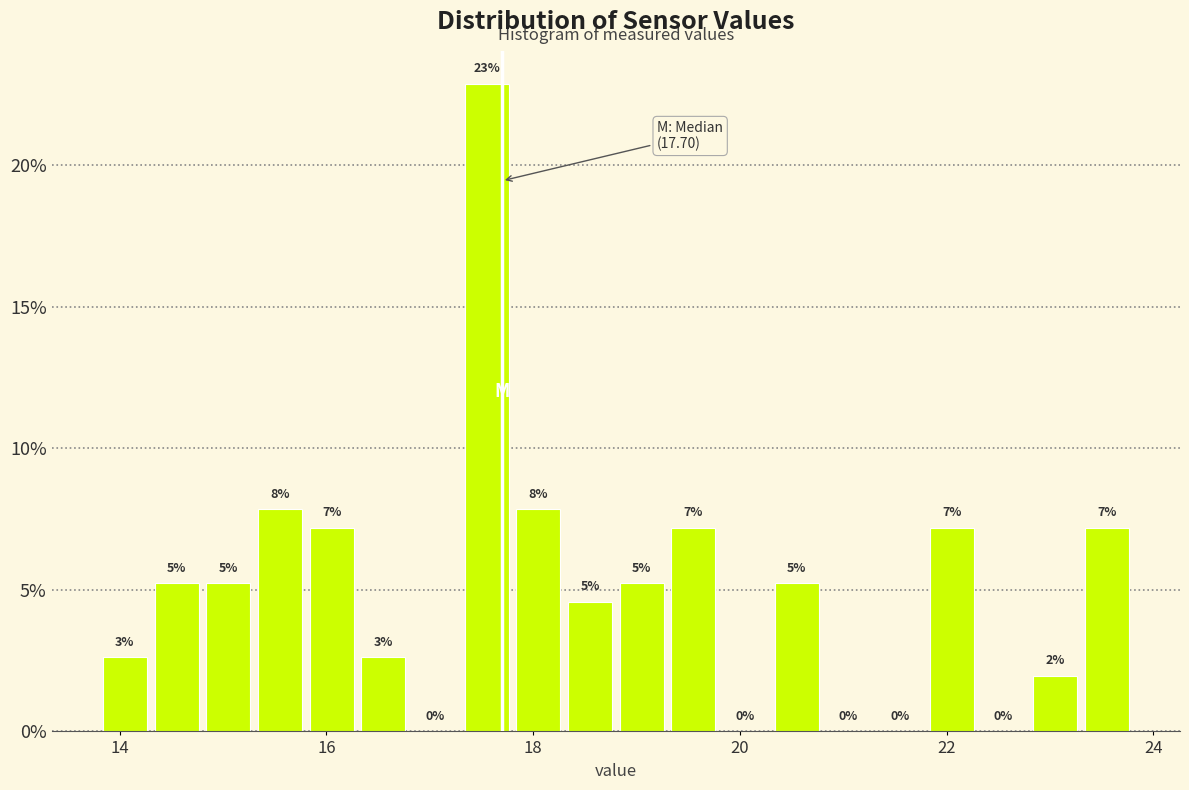

Read against the x-axis, roughly where is the centre of the tallest bar?

17.6